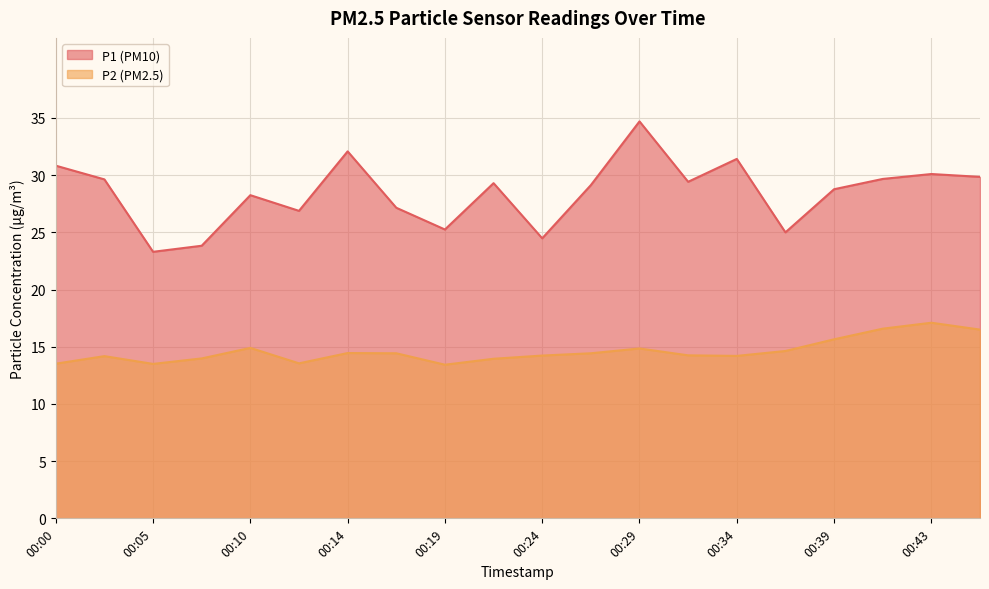

What are all the series names shown in the legend?

P1 (PM10), P2 (PM2.5)